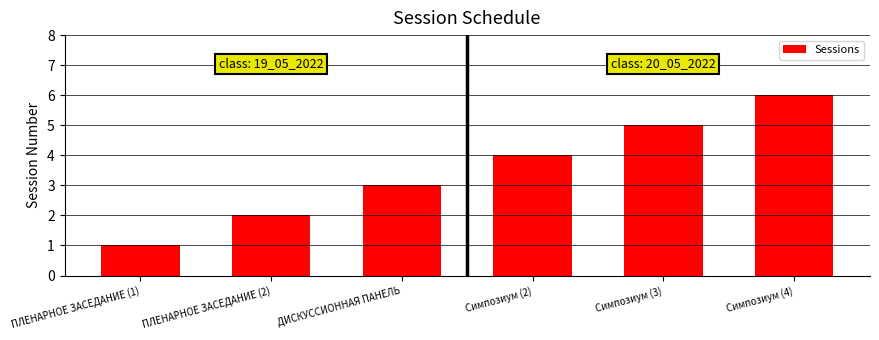

Rank the categories by value from lowest to highest.

ПЛЕНАРНОЕ ЗАСЕДАНИЕ (1), ПЛЕНАРНОЕ ЗАСЕДАНИЕ (2), ДИСКУССИОННАЯ ПАНЕЛЬ, Симпозиум (2), Симпозиум (3), Симпозиум (4)